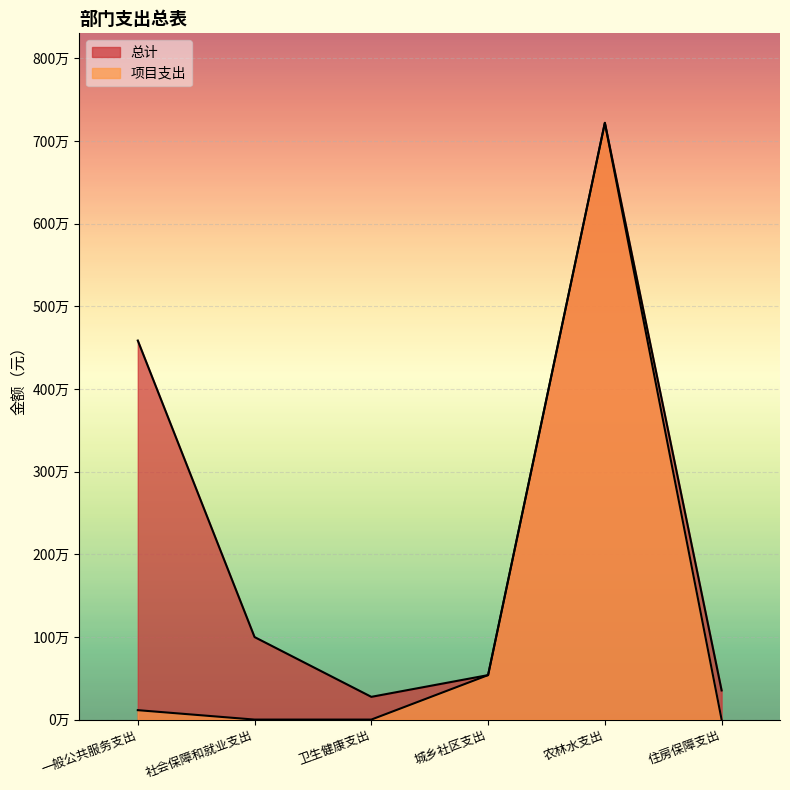

How many values in 项目支出 are above zero?

3